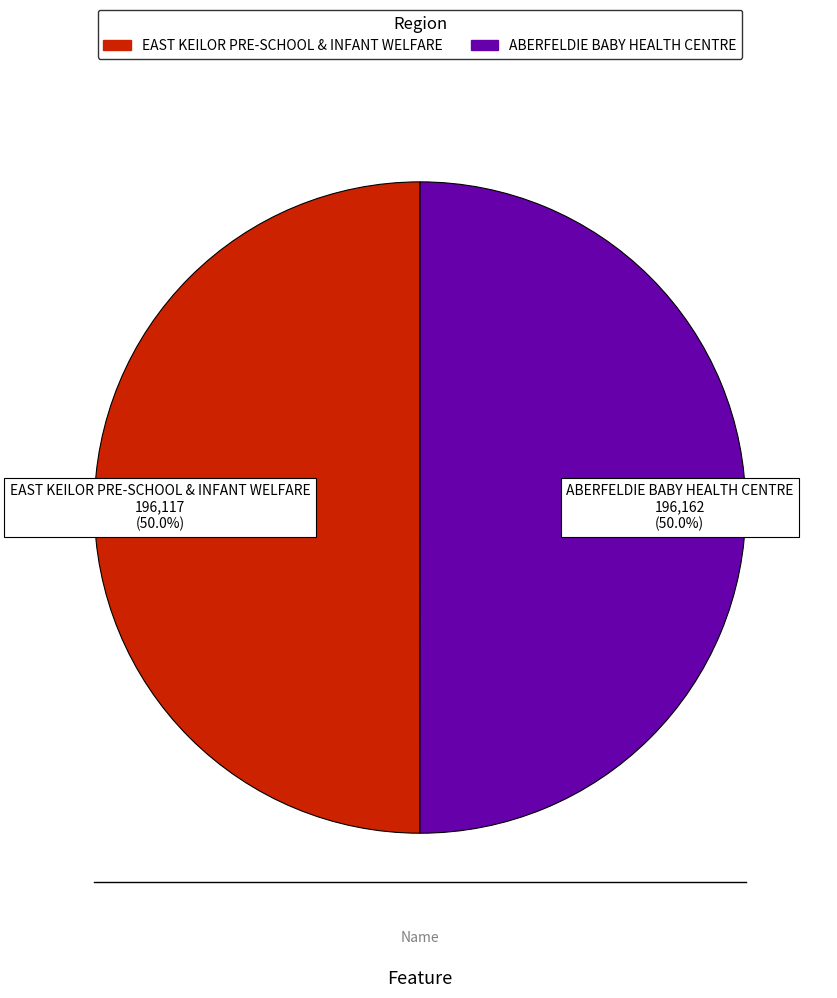

To the nearest percent, what percentage of the pie is EAST KEILOR PRE-SCHOOL & INFANT WELFARE?

50%